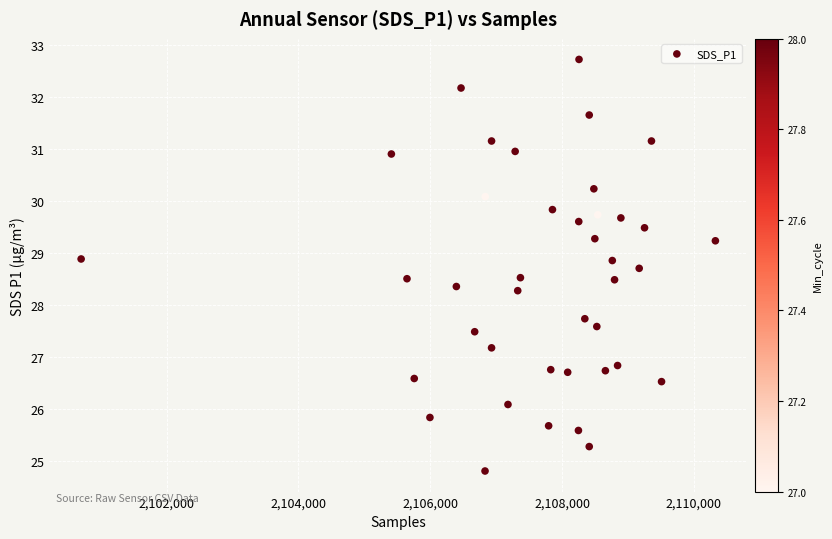

What is the range of X values (max minus min)?

9623.0